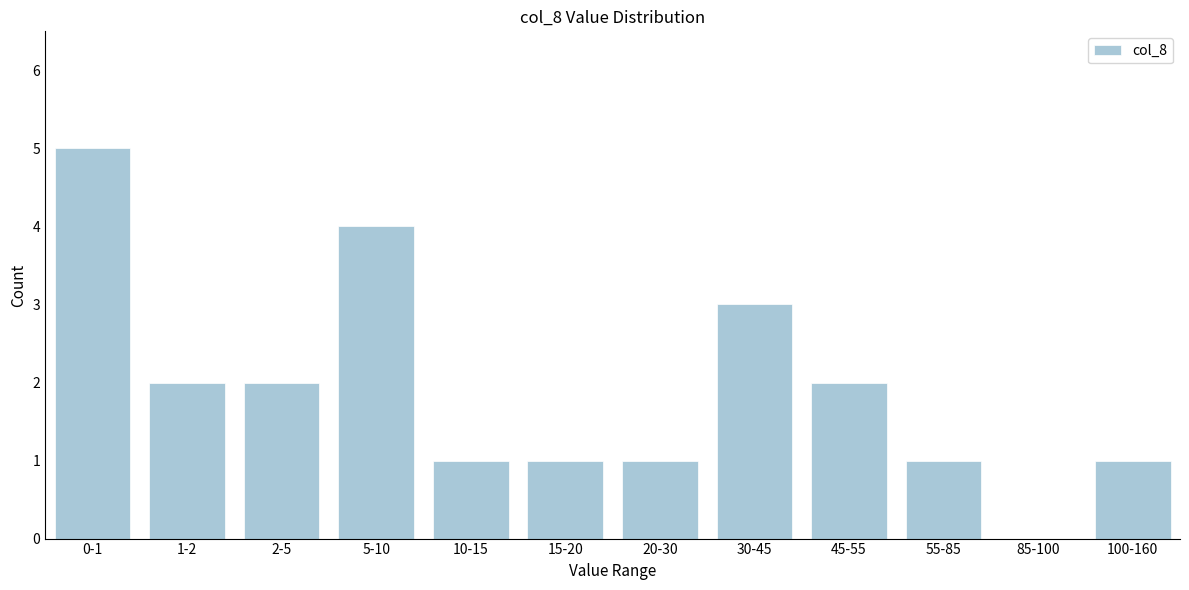

Reading left to right, transcribe all the data shown in this chart.

0-1=5	1-2=2	2-5=2	5-10=4	10-15=1	15-20=1	20-30=1	30-45=3	45-55=2	55-85=1	85-100=0	100-160=1